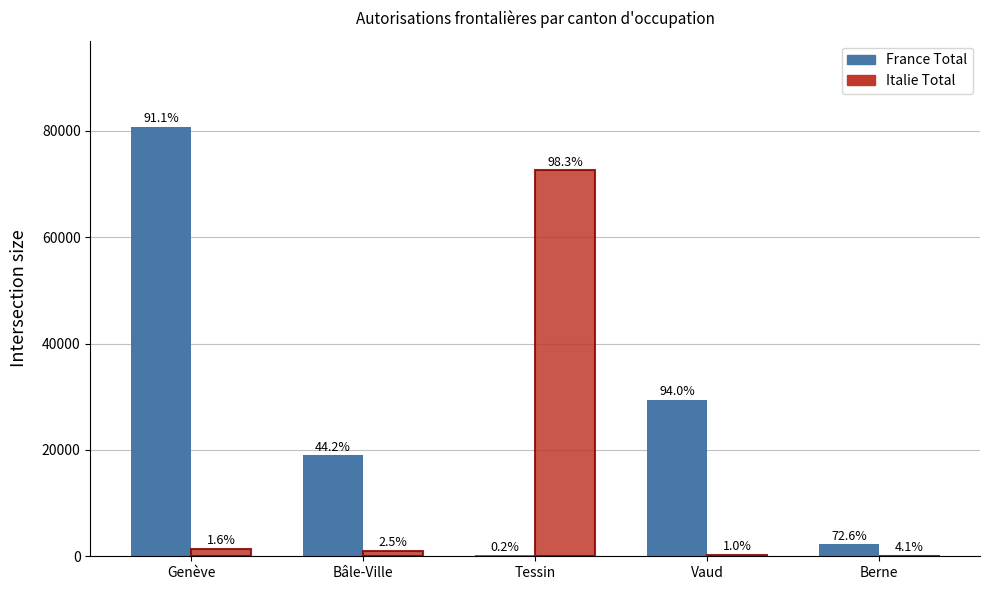

What position from the left is Genève?

1